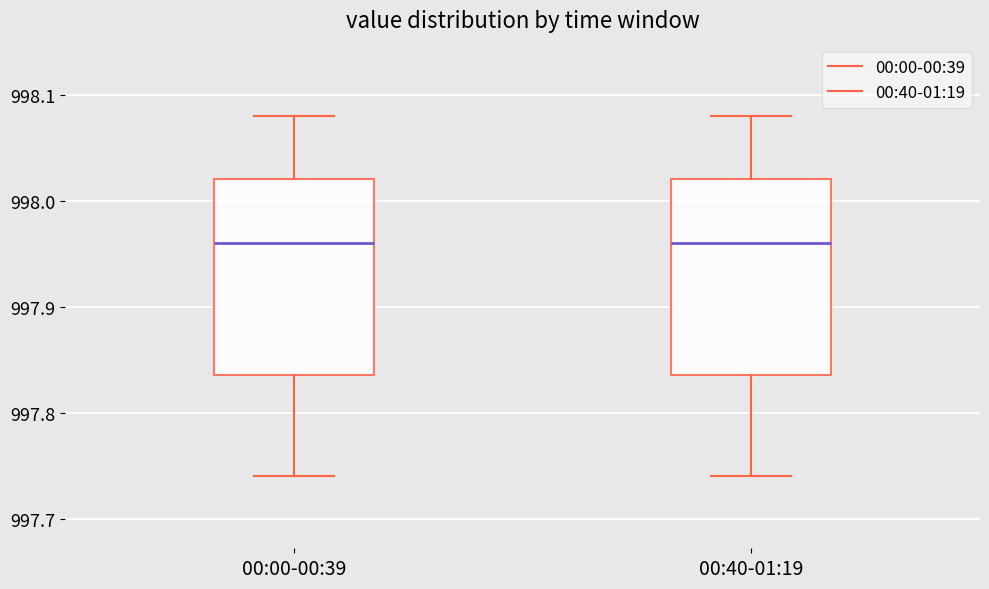

Reading left to right, read every box against the y-axis: the position of its median line, the range the box covers, and the ends of its whiskers. The values are not printed on the chart, so give them approximately, as read against the axis.

00:00-00:39: median 997.96, box 997.84 to 998.02, whiskers 997.74 to 998.08
00:40-01:19: median 997.96, box 997.84 to 998.02, whiskers 997.74 to 998.08